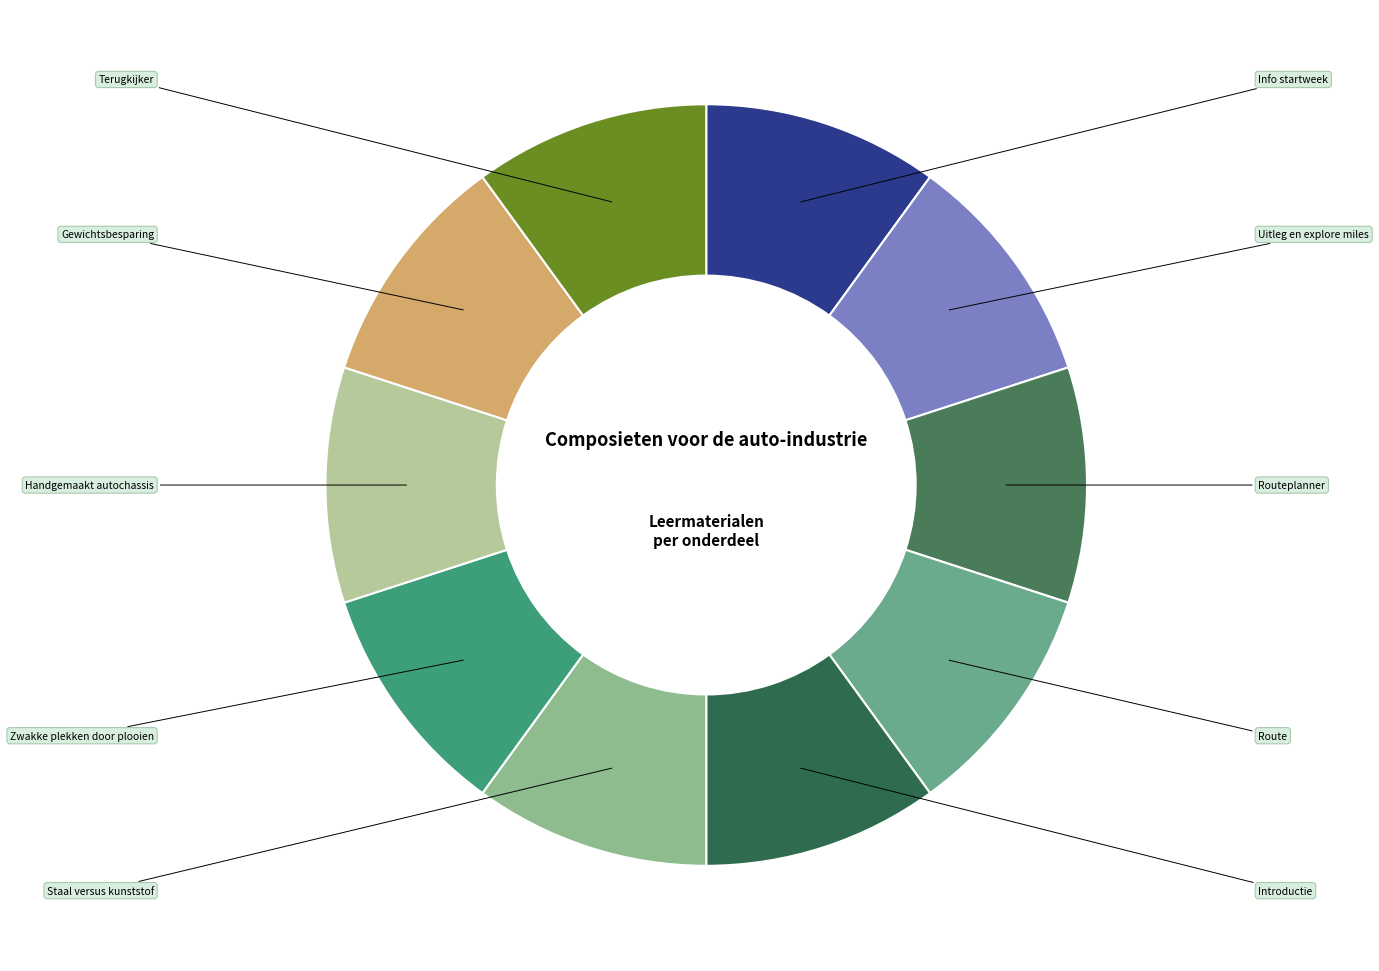

What percentage is the Staal versus kunststof slice, to the nearest percent?

10%